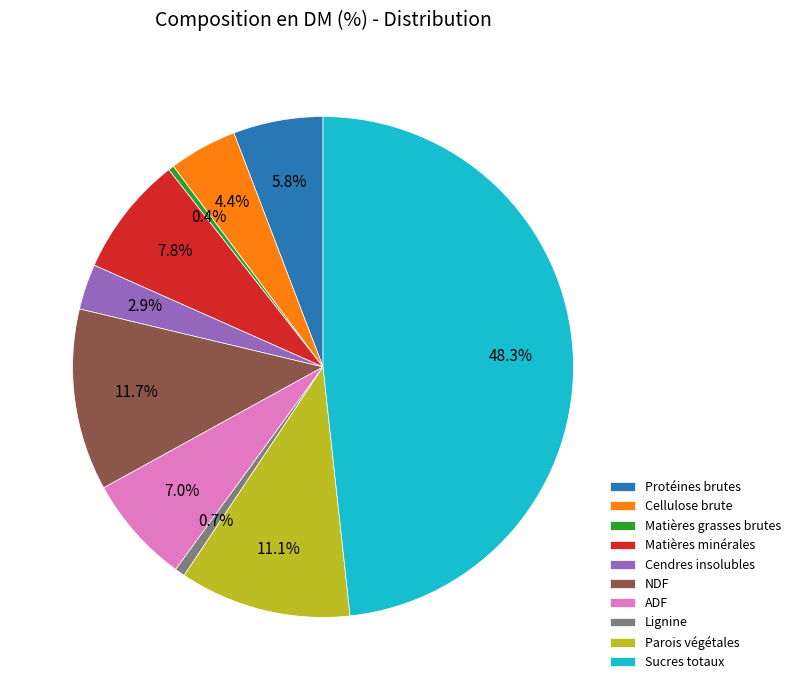

Count the number of slices in the pie.

10